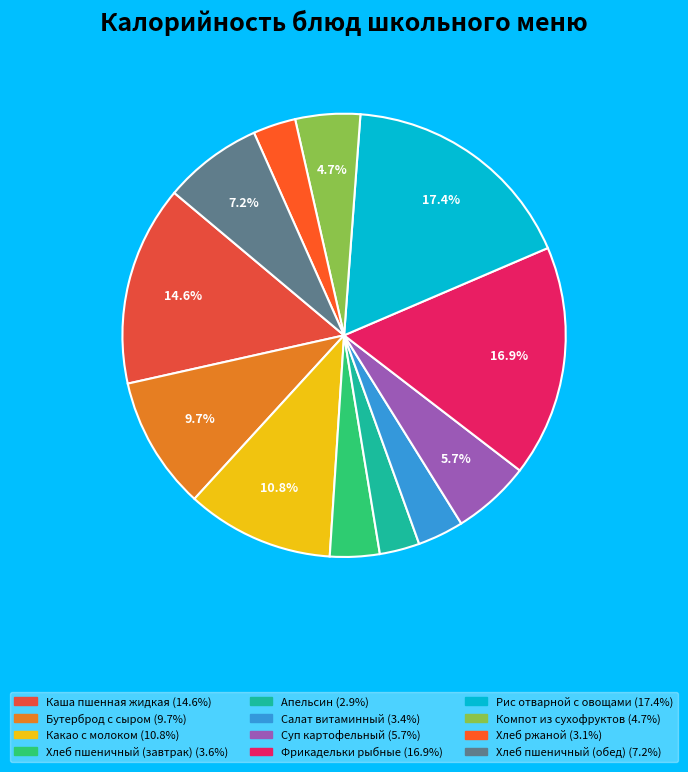

Combined, do Компот из сухофруктов and Хлеб пшеничный (завтрак) account for over 50%?

No